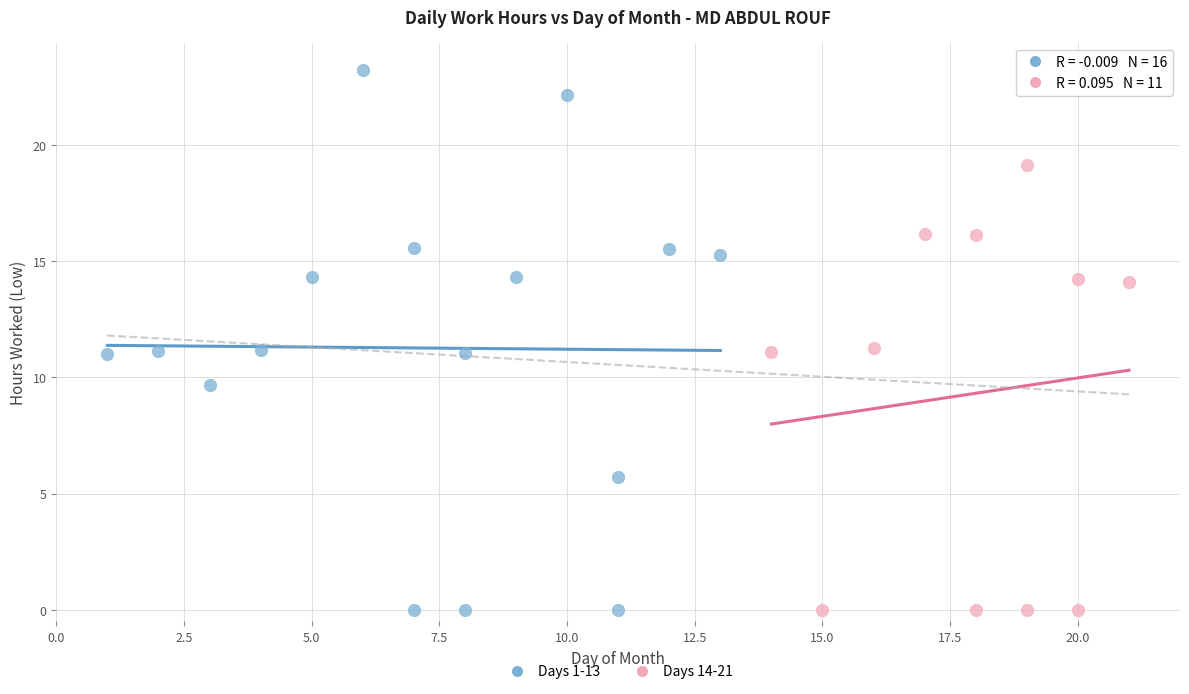

Which series has the largest Y range (max minus min)?

Days 1-13